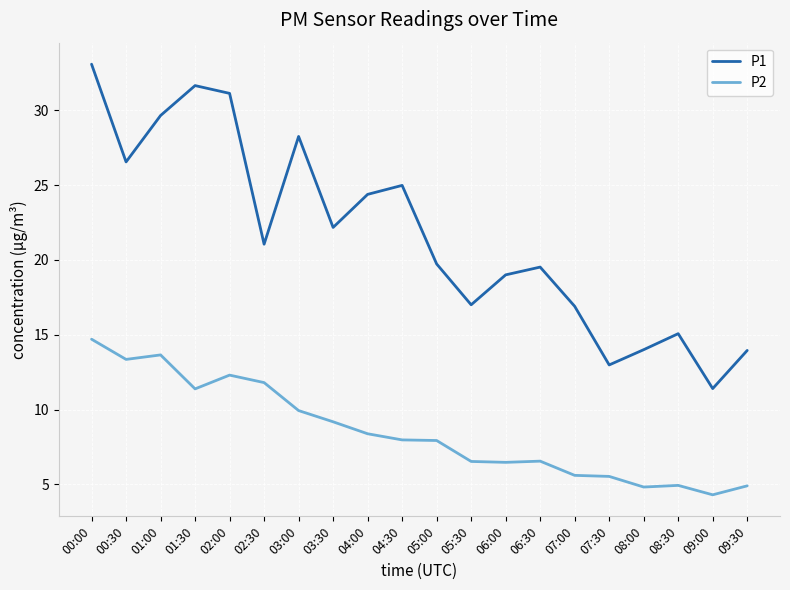

Which series has the largest total across all categories?

P1